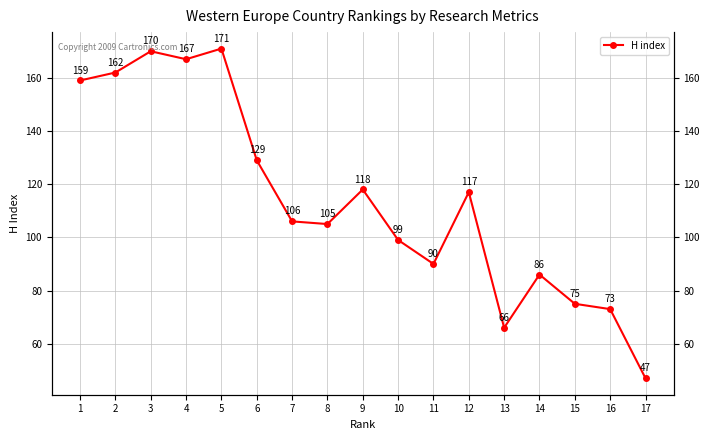

Is it true that the value at 13 is 66?

True